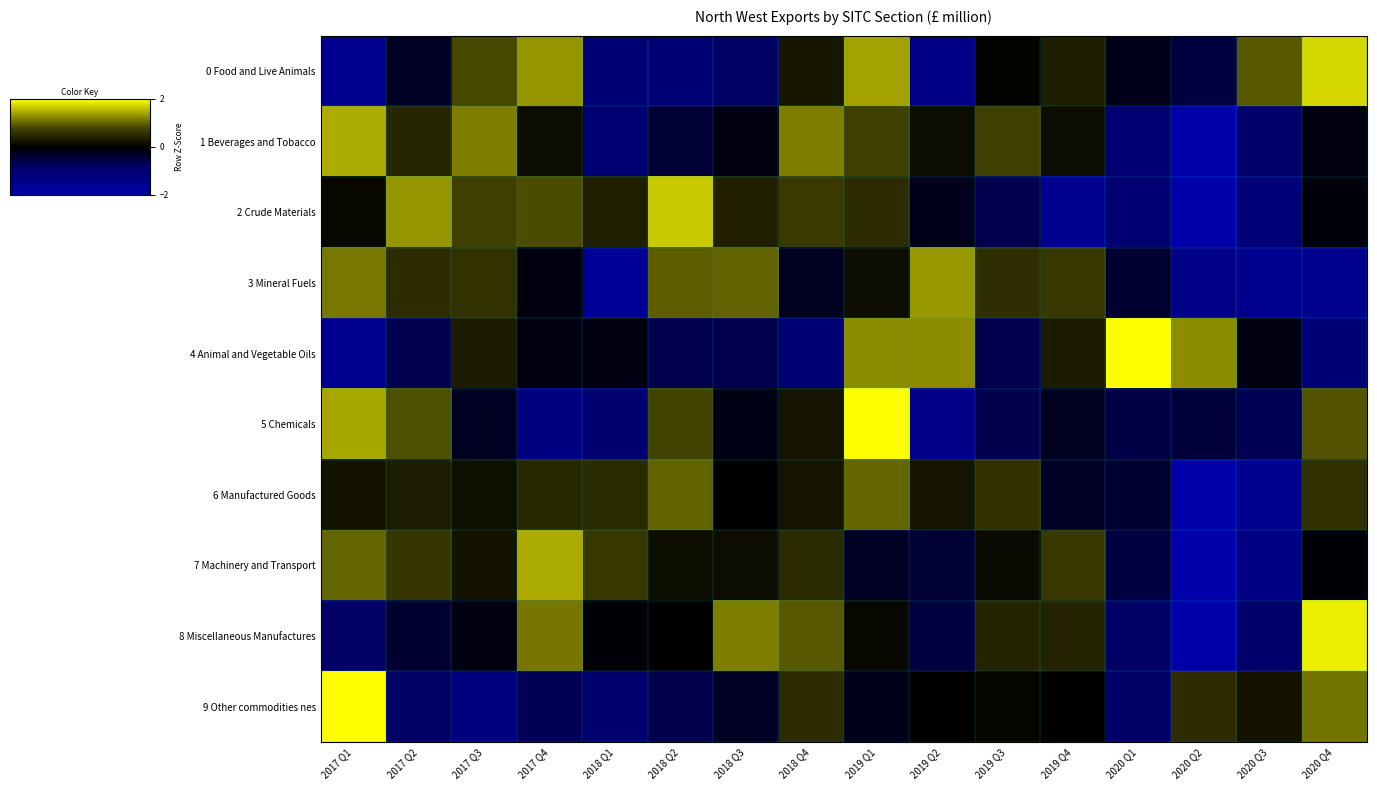

List the series in order of their peak value, highest first.

9 Other commodities nes, 5 Chemicals, 4 Animal and Vegetable Oils, 8 Miscellaneous Manufactures, 0 Food and Live Animals, 2 Crude Materials, 7 Machinery and Transport, 1 Beverages and Tobacco, 3 Mineral Fuels, 6 Manufactured Goods